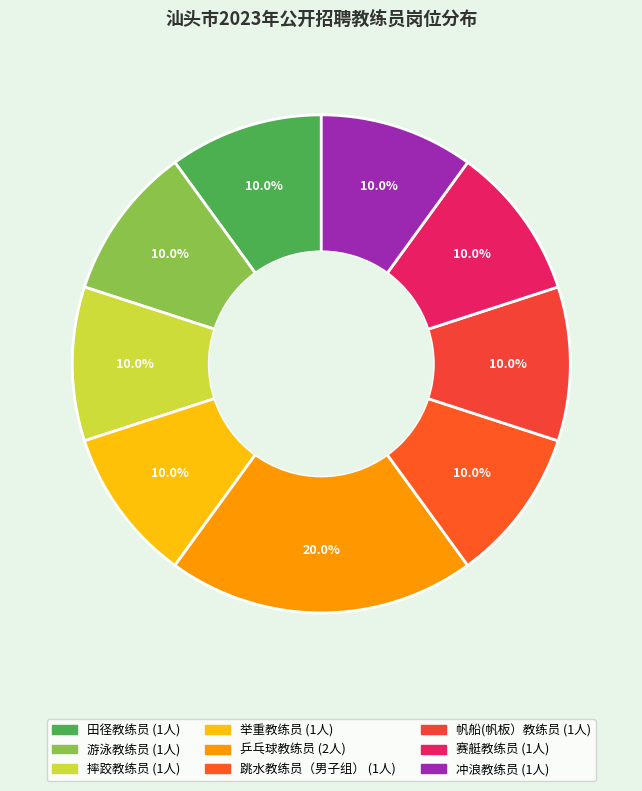

How many slices are in this pie chart?

9